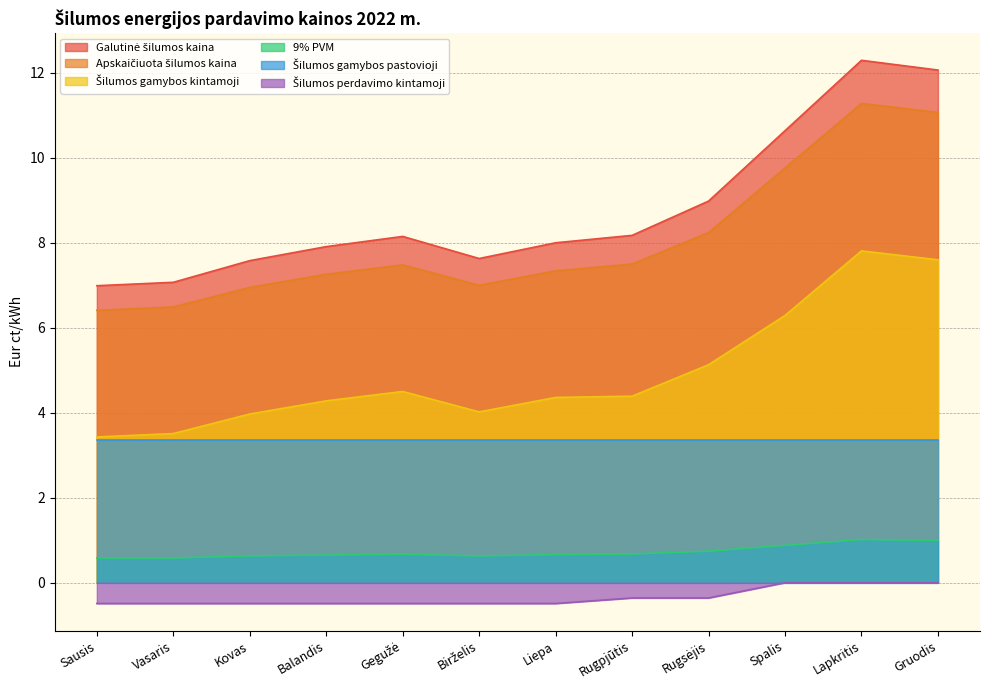

Is it true that Šilumos perdavimo kintamoji equals -0.4 at Rugsėjis?

True